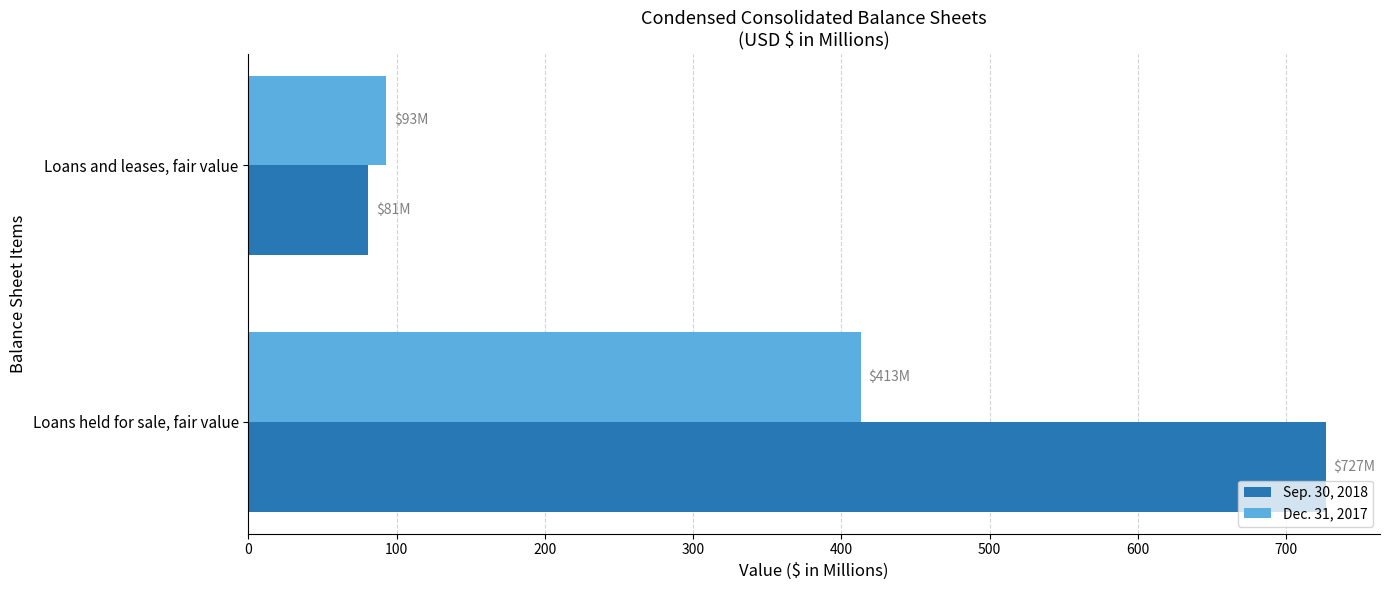

What is the highest value of the Dec. 31, 2017 series?

413